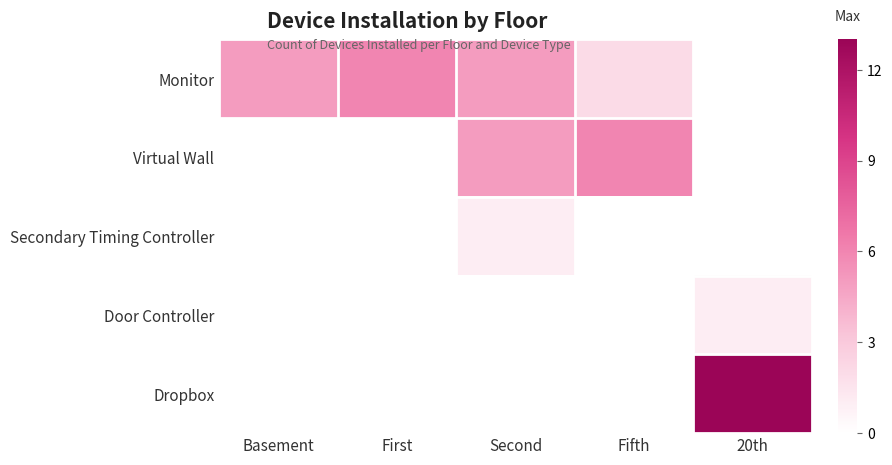

Which series changed the most between Basement and 20th?

Dropbox